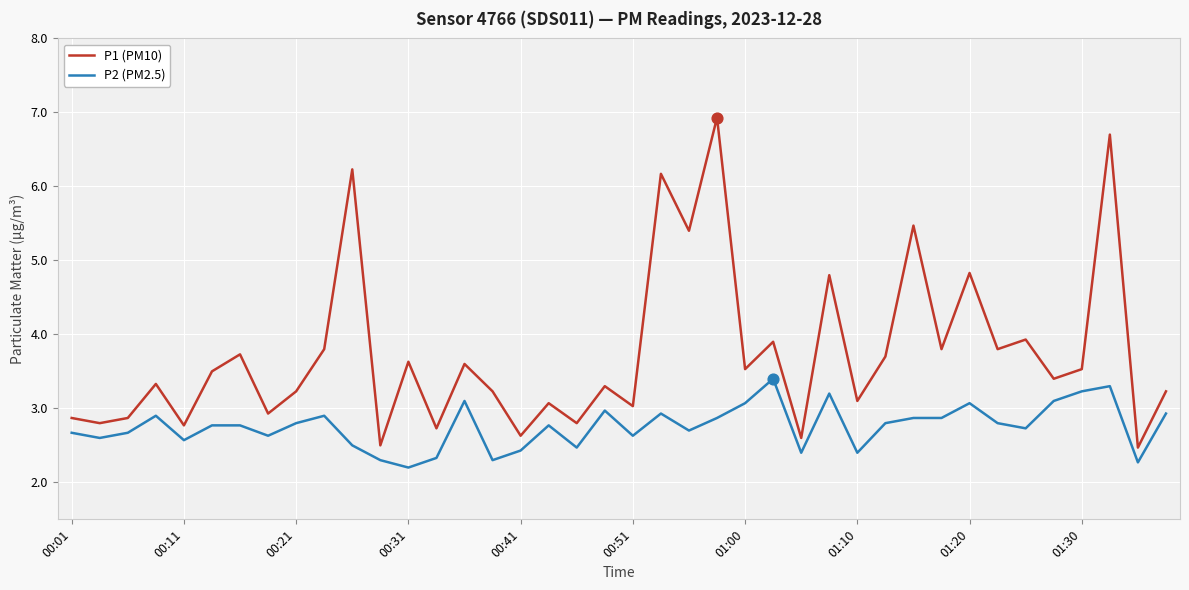

Which series has the largest total across all categories?

P1 (PM10)